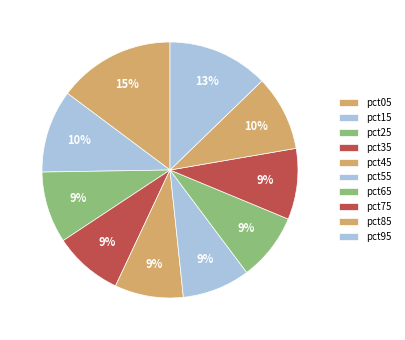

What is the smallest slice in the pie chart?

pct65